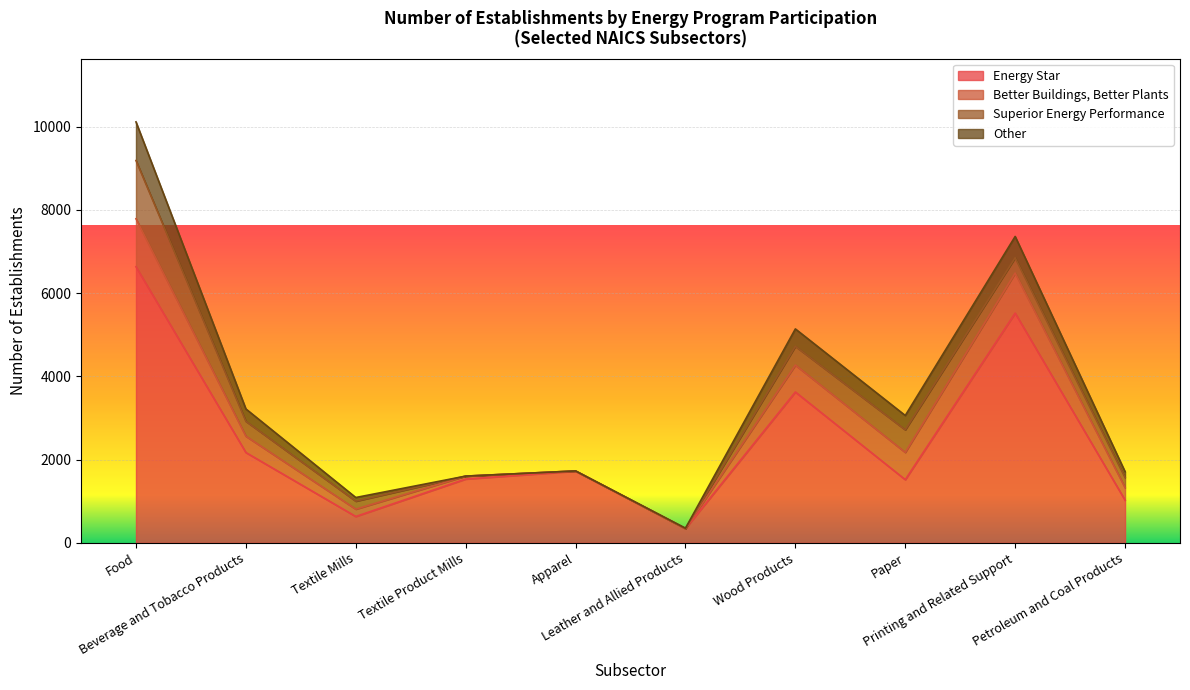

At which category is the sum across all series the highest?

Food